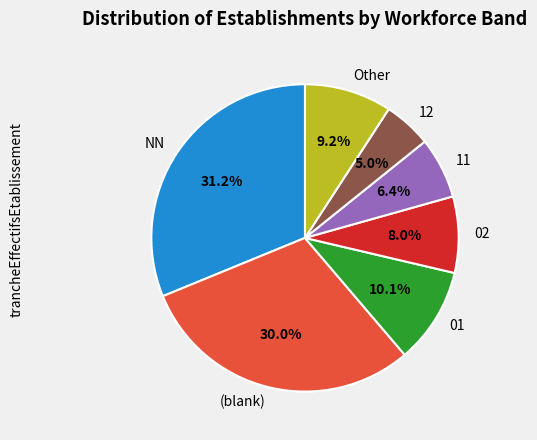

Approximately how many times larger is the value at 01 compared to 02?

1.3